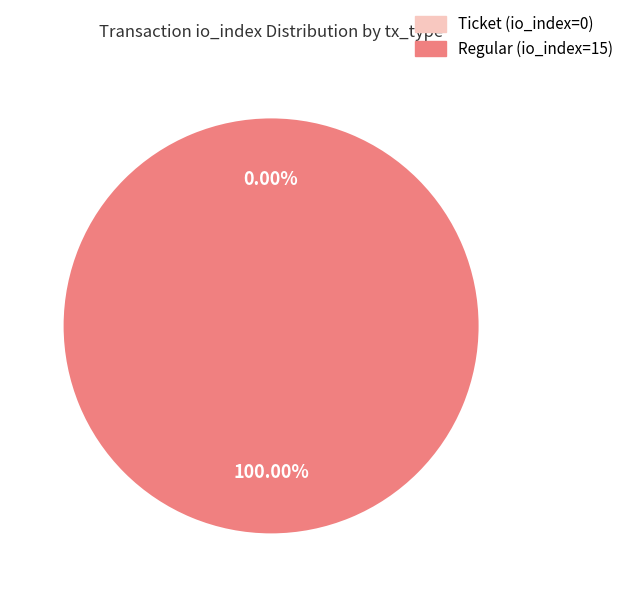

The Regular (io_index=15) slice represents 100% of the pie. True or false?

True